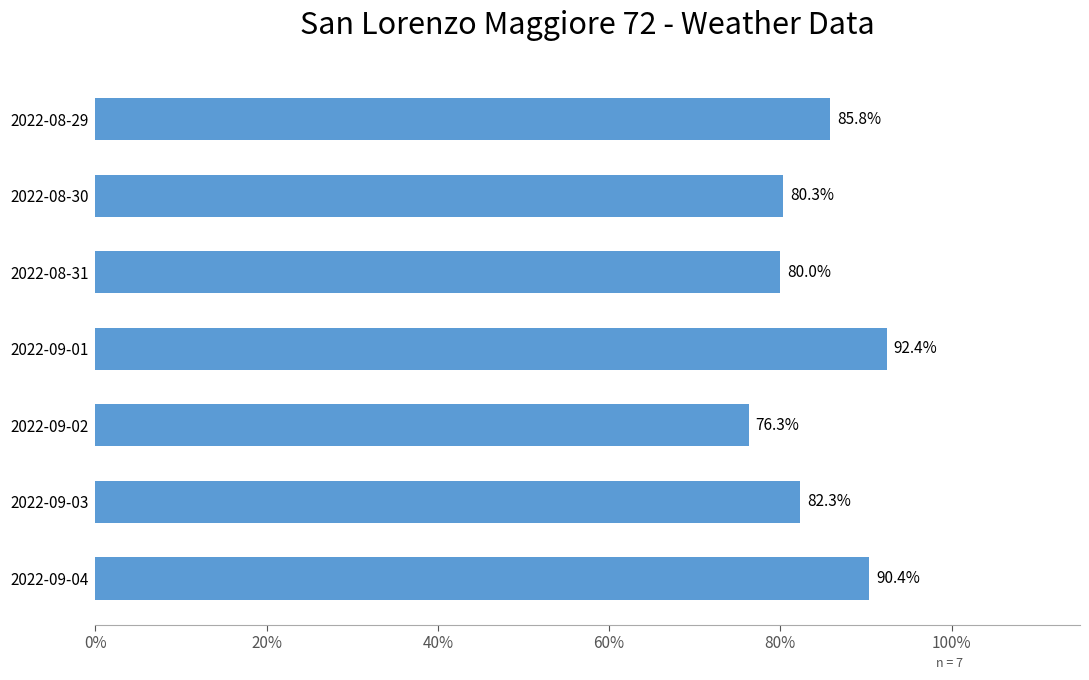

What is the value of the 3rd bar from the top?

80.0